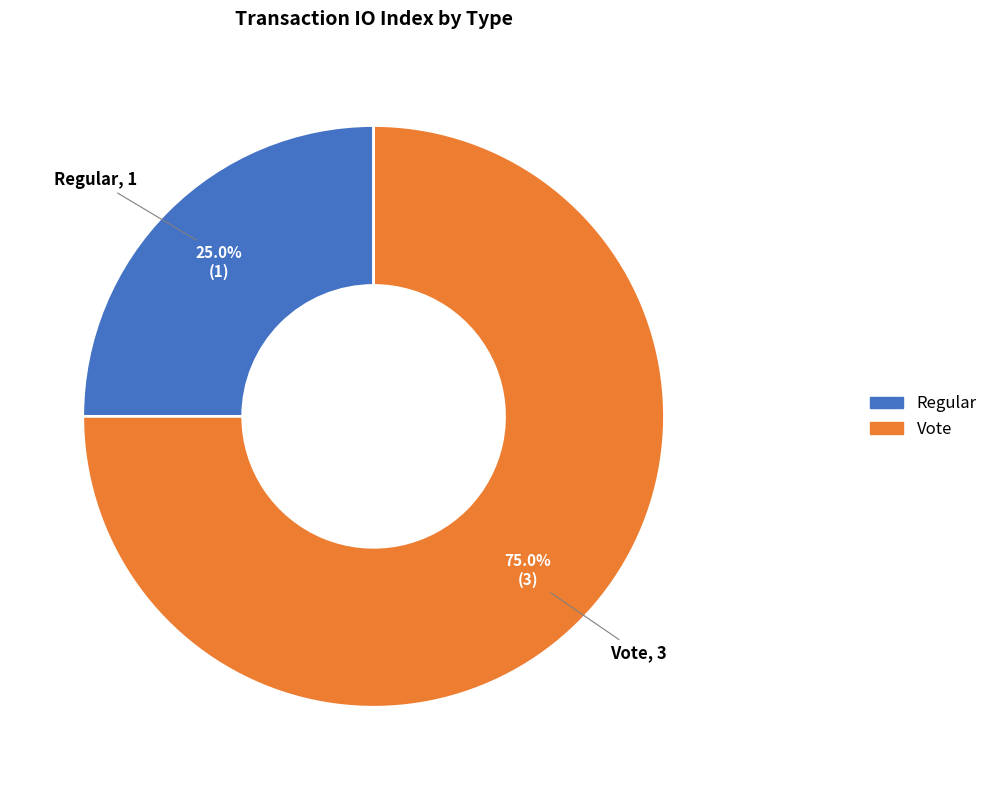

To the nearest percent, what portion does Vote represent?

75%